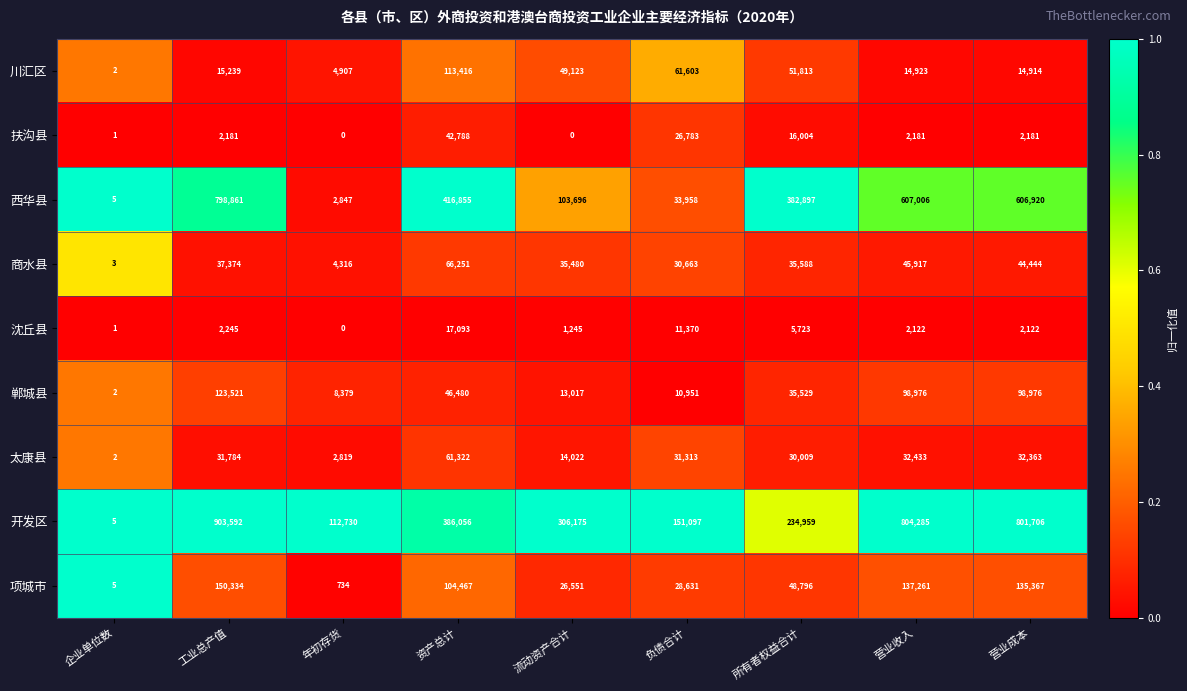

What is the greatest value displayed?

903592